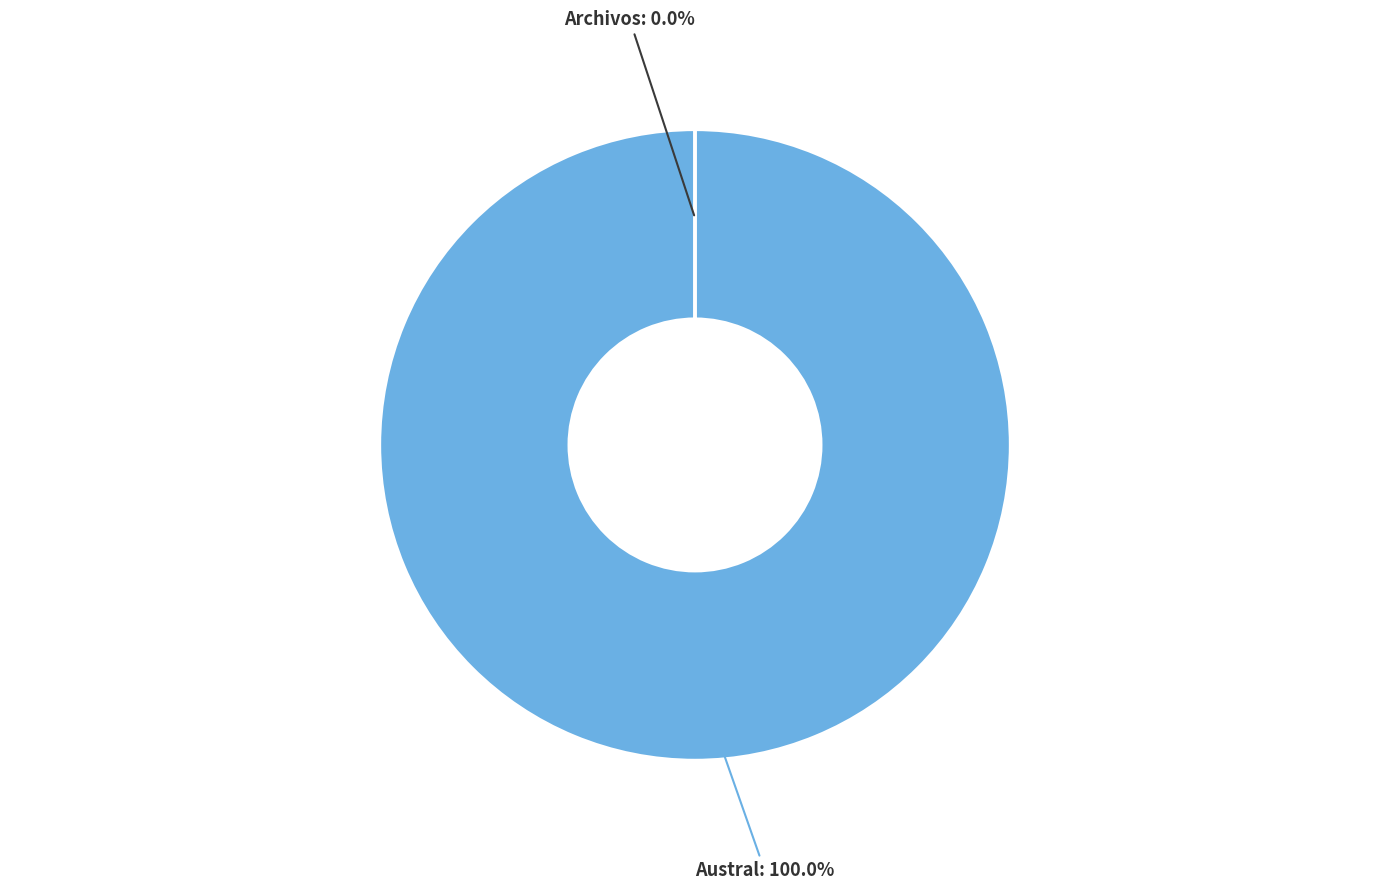

What percentage do Archivos de Medicina Veterinaria and Austral journal of veterinary sciences together represent?

100.0%